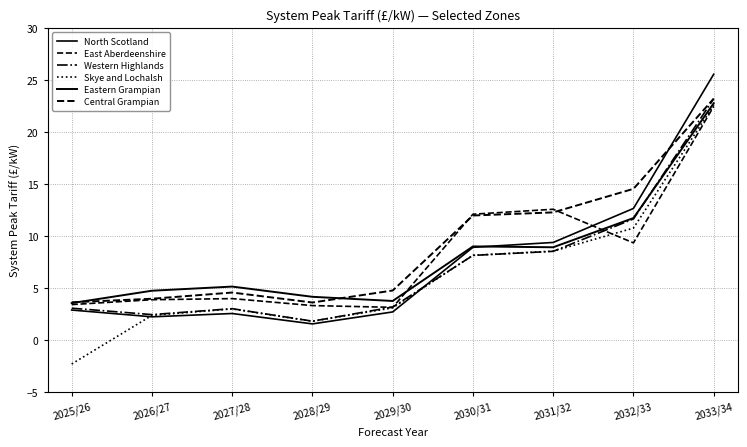

The Central Grampian series shows 14.5 at 2032/33. True or false?

True